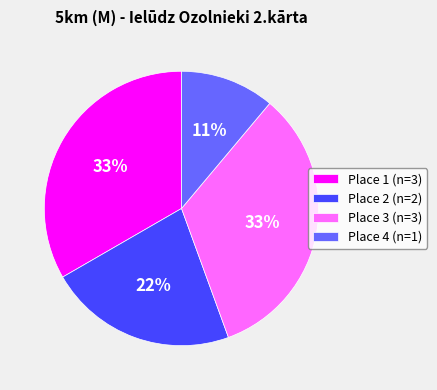

To the nearest percent, what is the difference between the Place 3 and Place 4 slice percentages?

22%